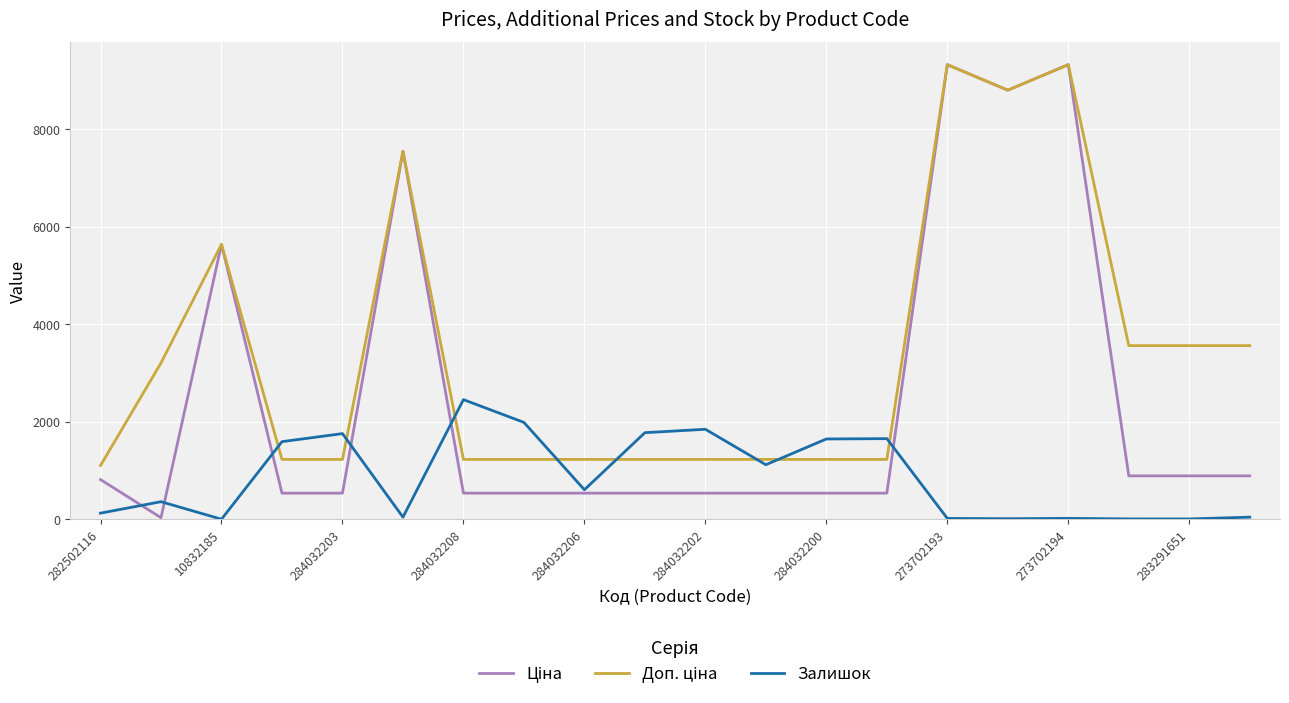

What is the maximum value shown in the chart?

9321.4